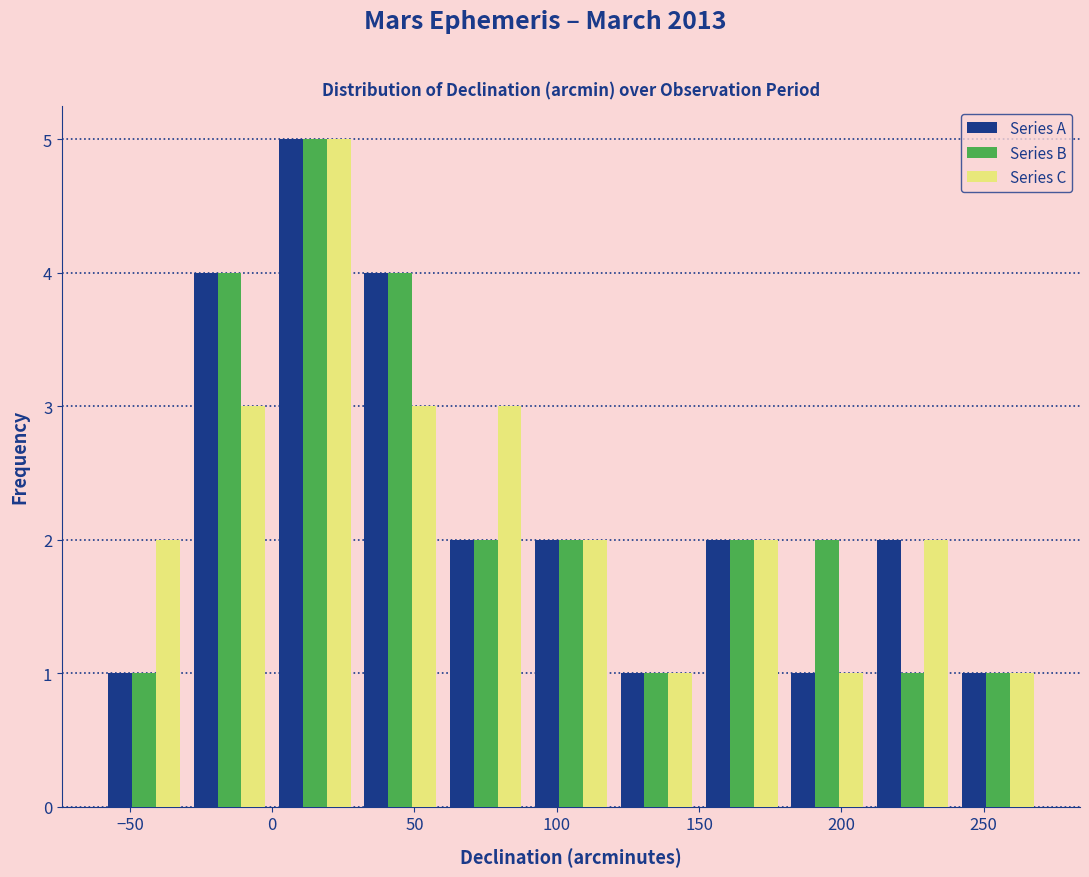

In the Series C series, which range on the x-axis has the tallest bar?

0 to 30